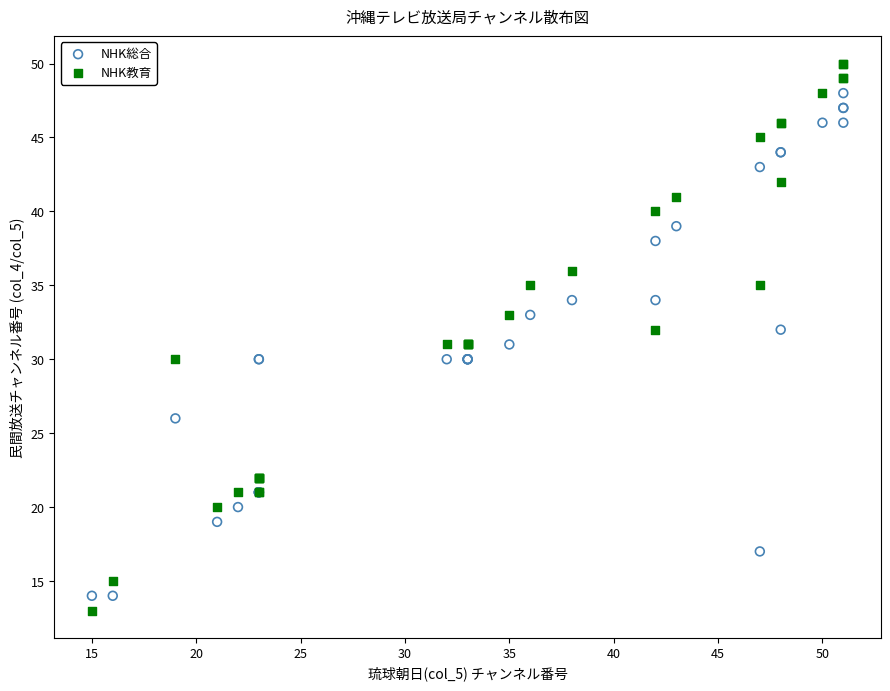

Which series contains the highest Y value?

NHK教育